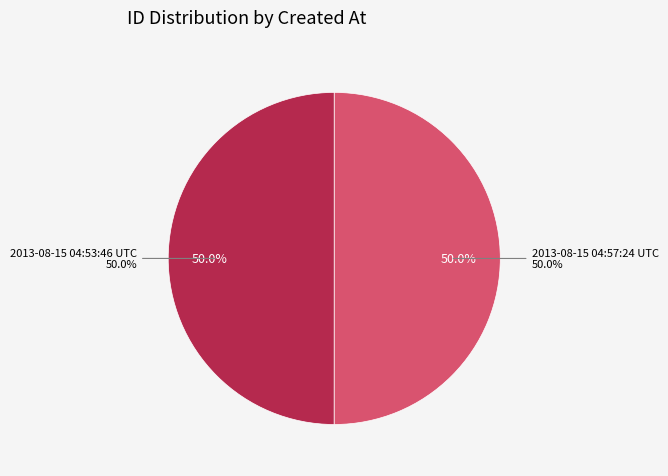

How many segments does this pie chart have?

2